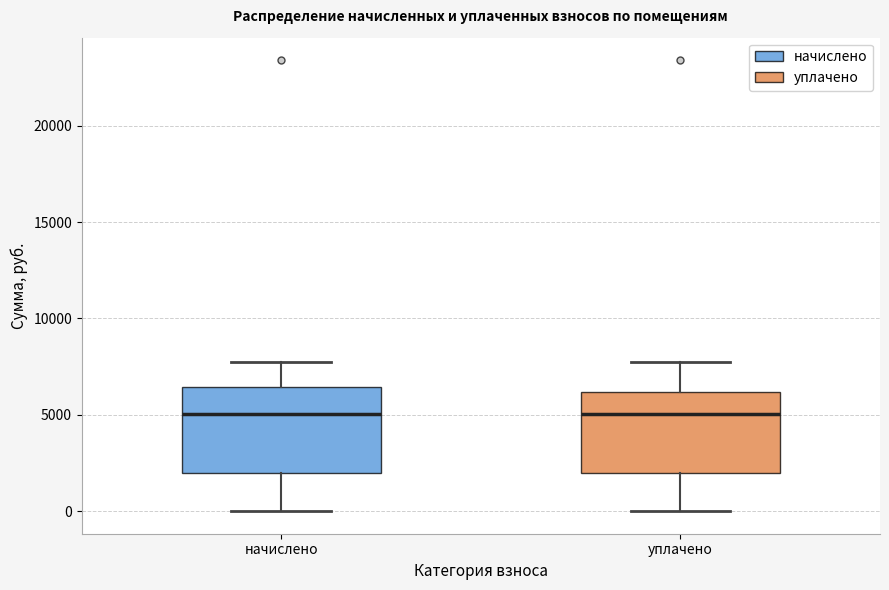

Reading left to right, transcribe this box plot: for each box, give where its median line is, the range the box spans, and where its two whiskers end, as read against the y-axis. The values are not printed on the chart, so give them approximately, as read against the axis.

начислено: median 5000, box 2000 to 6500, whiskers 0 to 7500
уплачено: median 5000, box 2000 to 6000, whiskers 0 to 7500